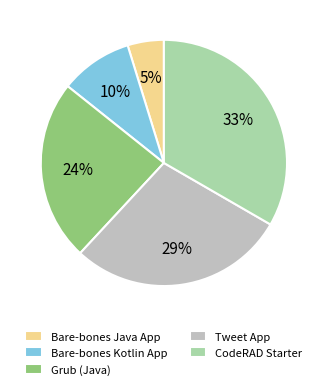

Combined, do Tweet App and CodeRAD Starter account for over 50%?

Yes